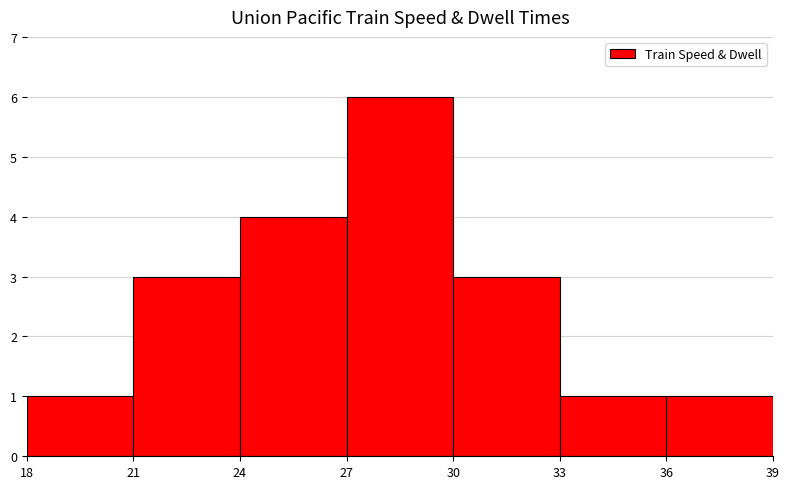

Reading left to right, transcribe this chart: for each bar, give the range it covers on the x-axis and its height. The values are not printed on the chart, so give them approximately, as read against the axis.

18 to 21: 1
21 to 24: 3
24 to 27: 4
27 to 30: 6
30 to 33: 3
33 to 36: 1
36 to 39: 1